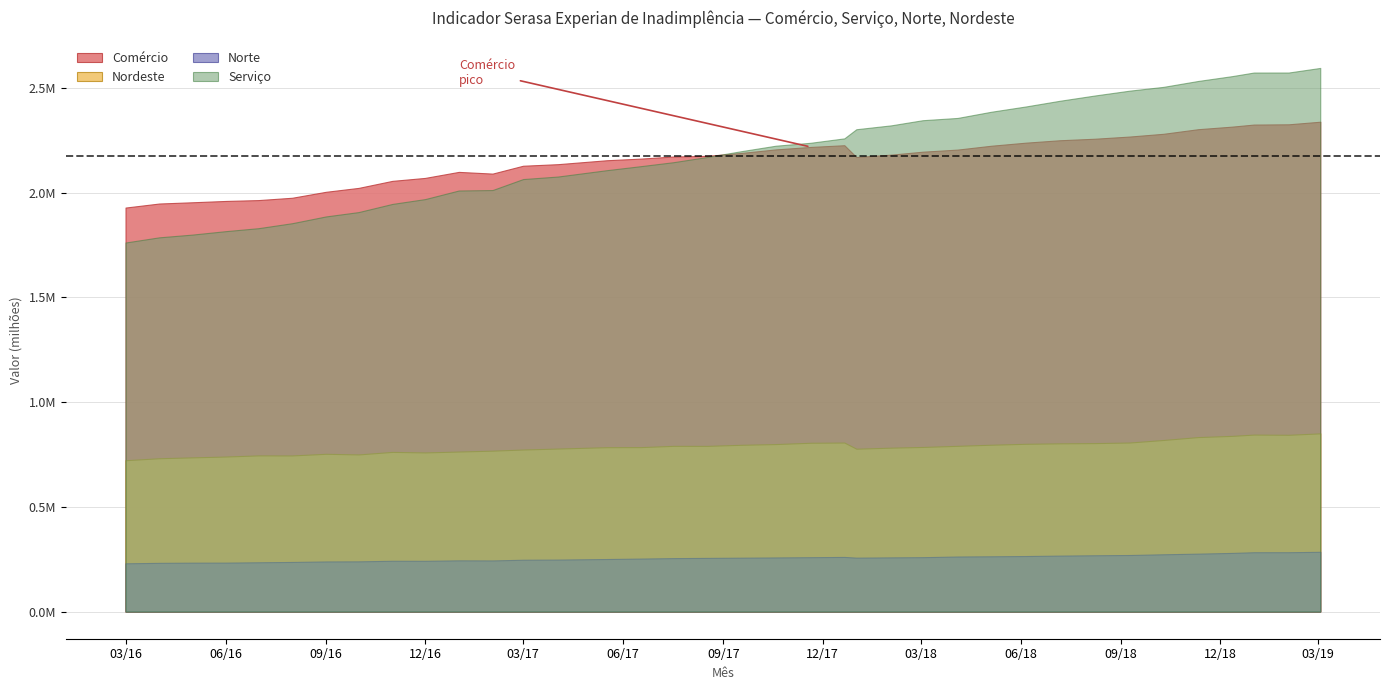

How many values in the Nordeste series exceed 785879?

18